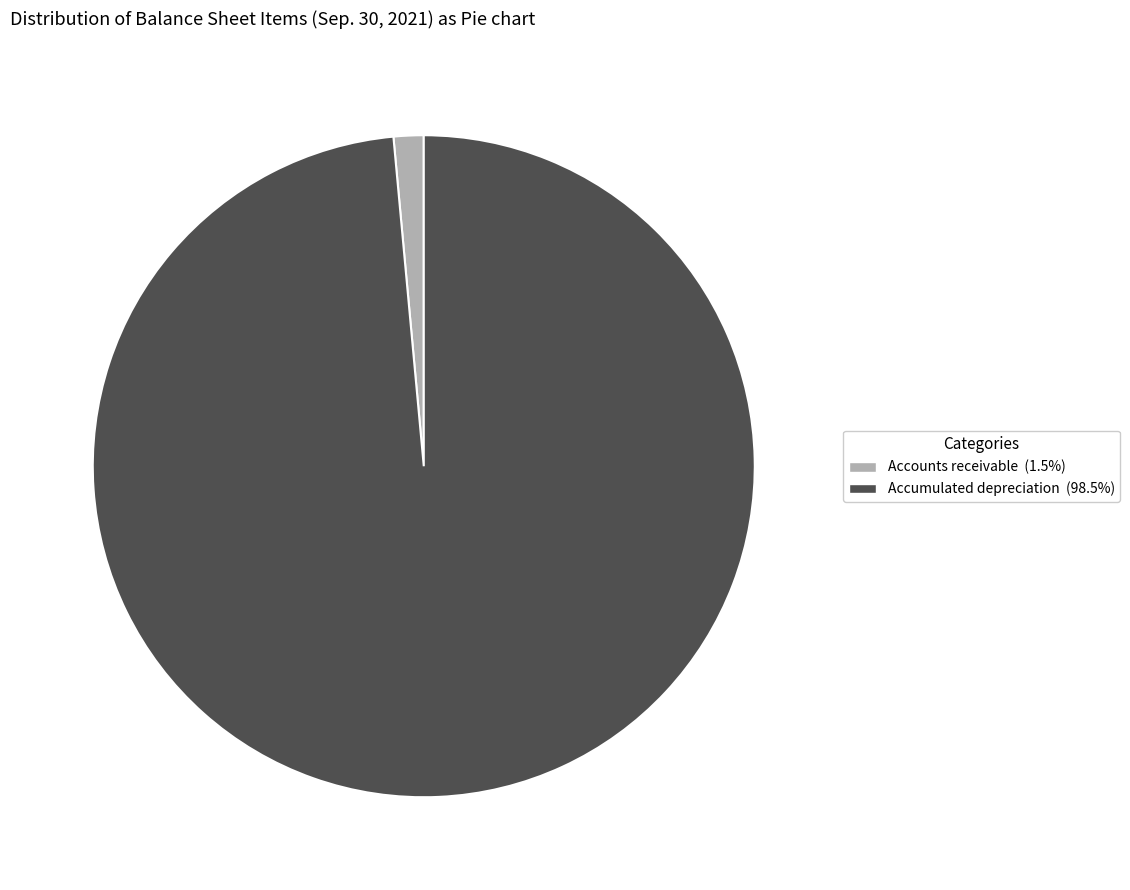

Does Accumulated depreciation (98.5%) represent more than half of the total?

Yes